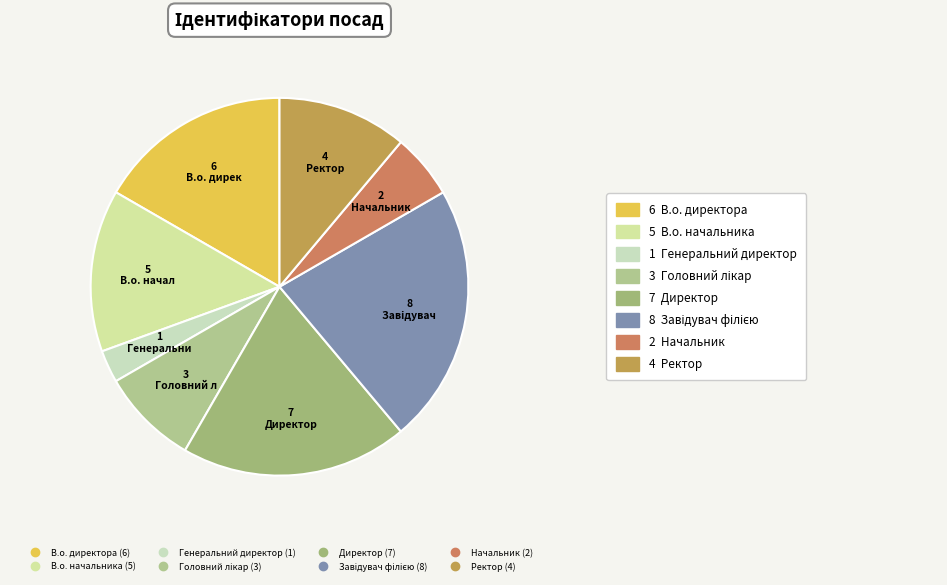

Does В.о. начальника account for over 50% of the chart?

No